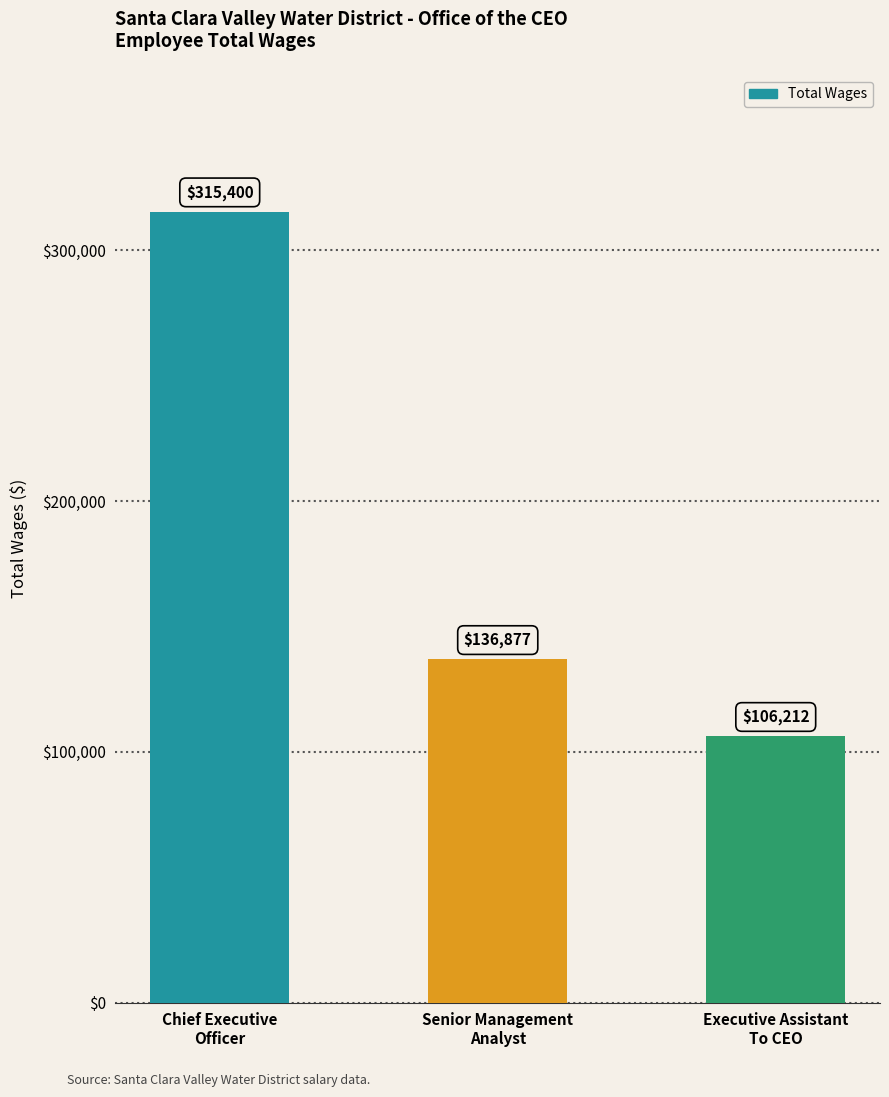

List the labels in order of value, smallest first.

Executive Assistant
To CEO, Senior Management
Analyst, Chief Executive
Officer